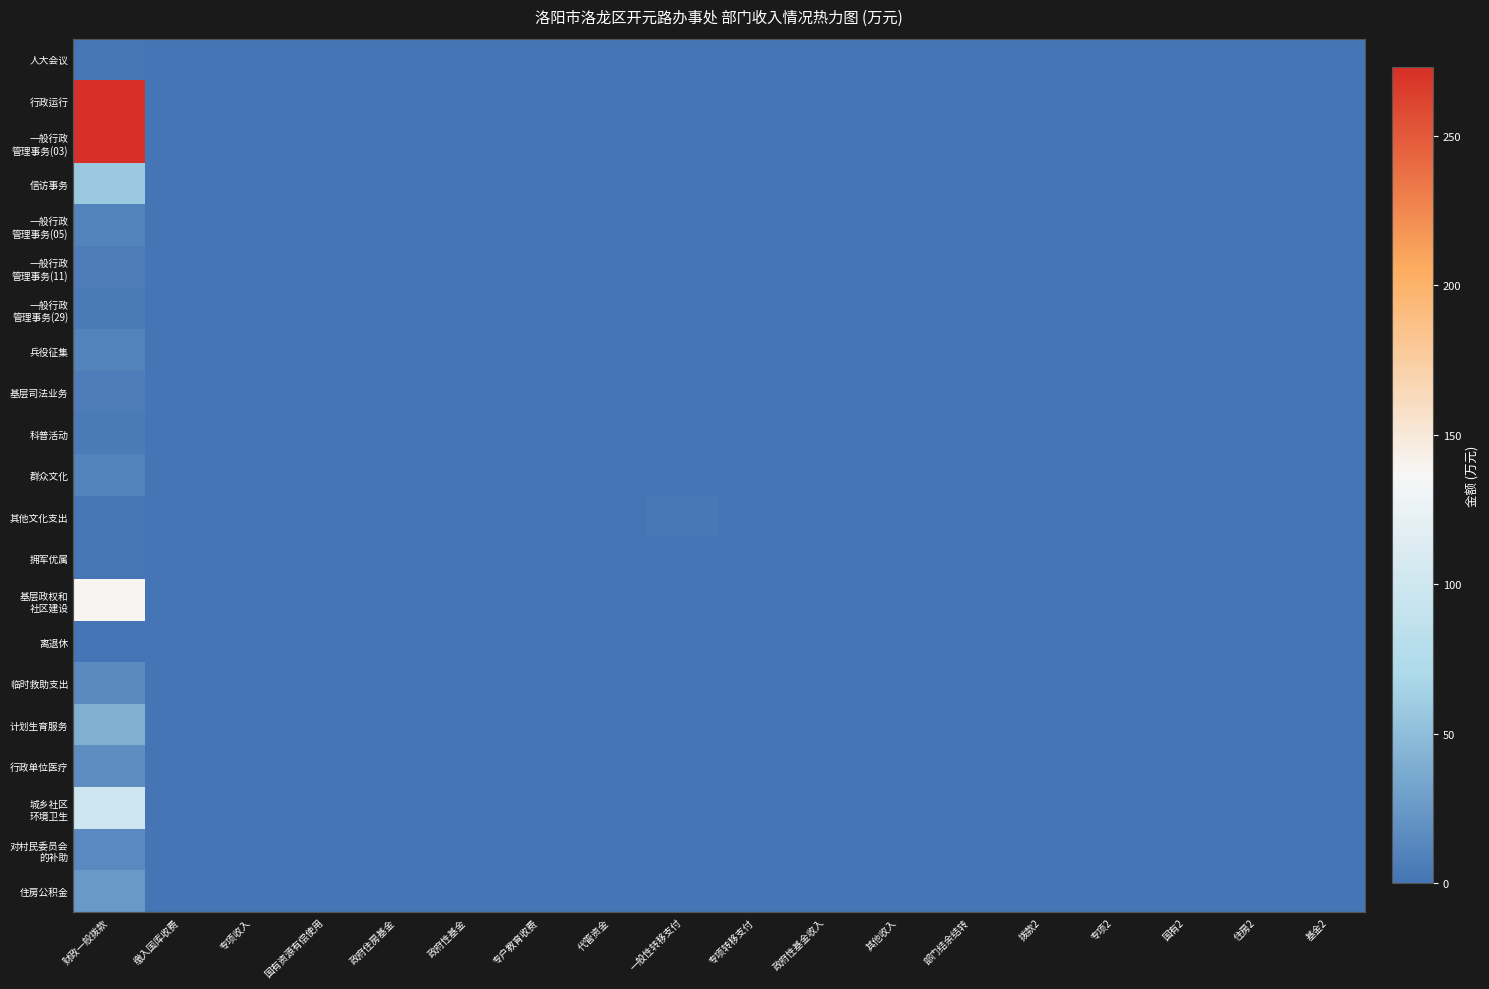

Which has a higher value, 基金2 or 缴入国库收费?

基金2